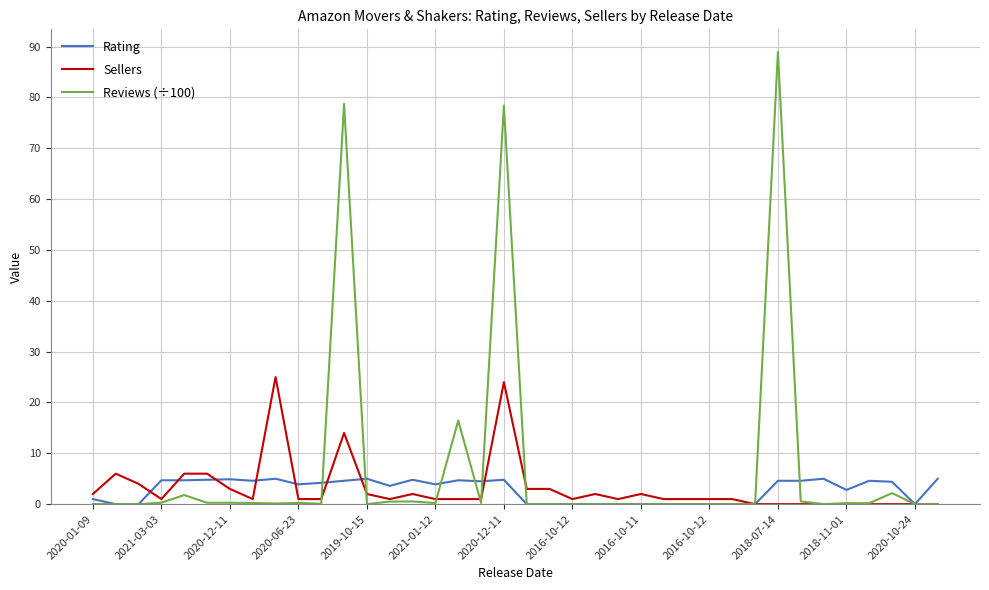

Which series has the largest range (max minus min)?

Reviews (÷100)